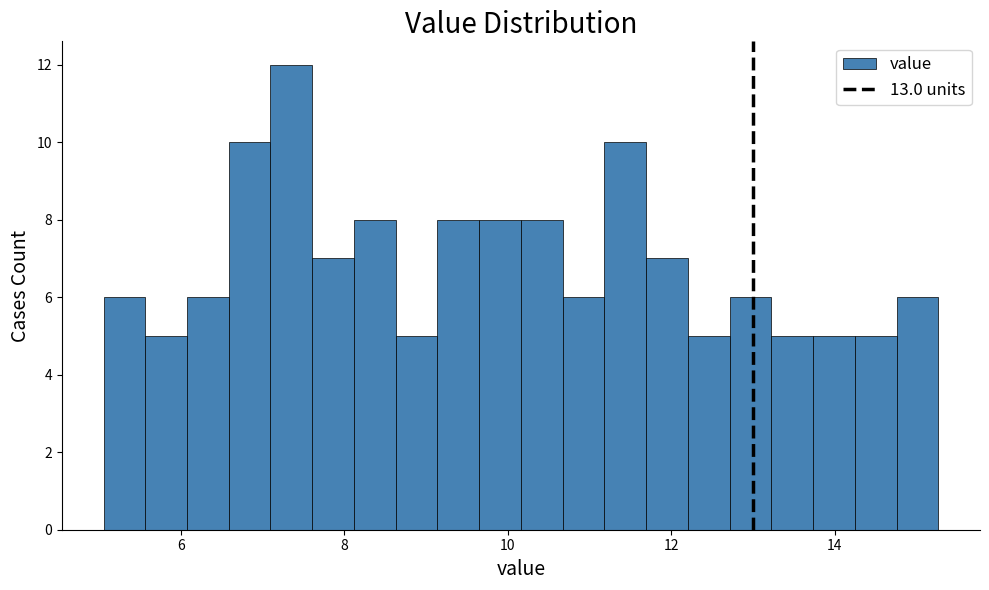

Read against the x-axis, roughly where is the centre of the tallest bar?

7.4